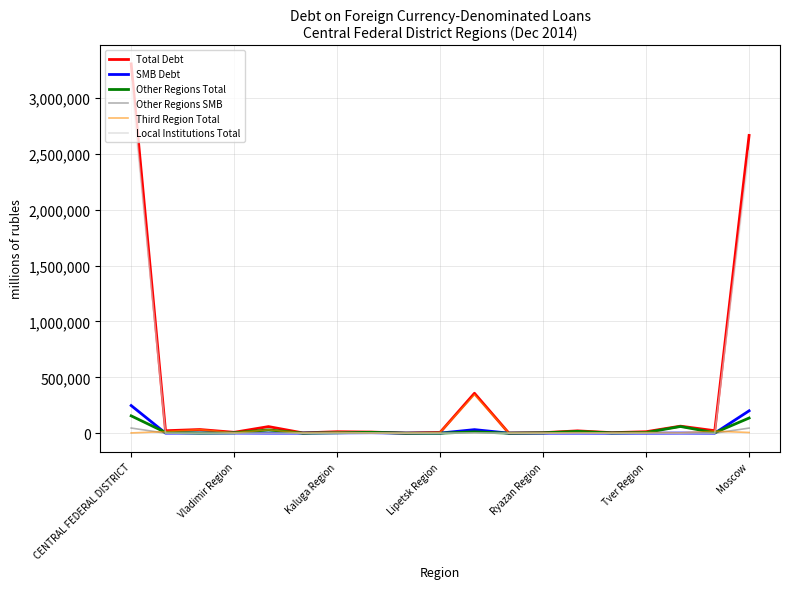

Which series has the widest spread of values?

Total Debt